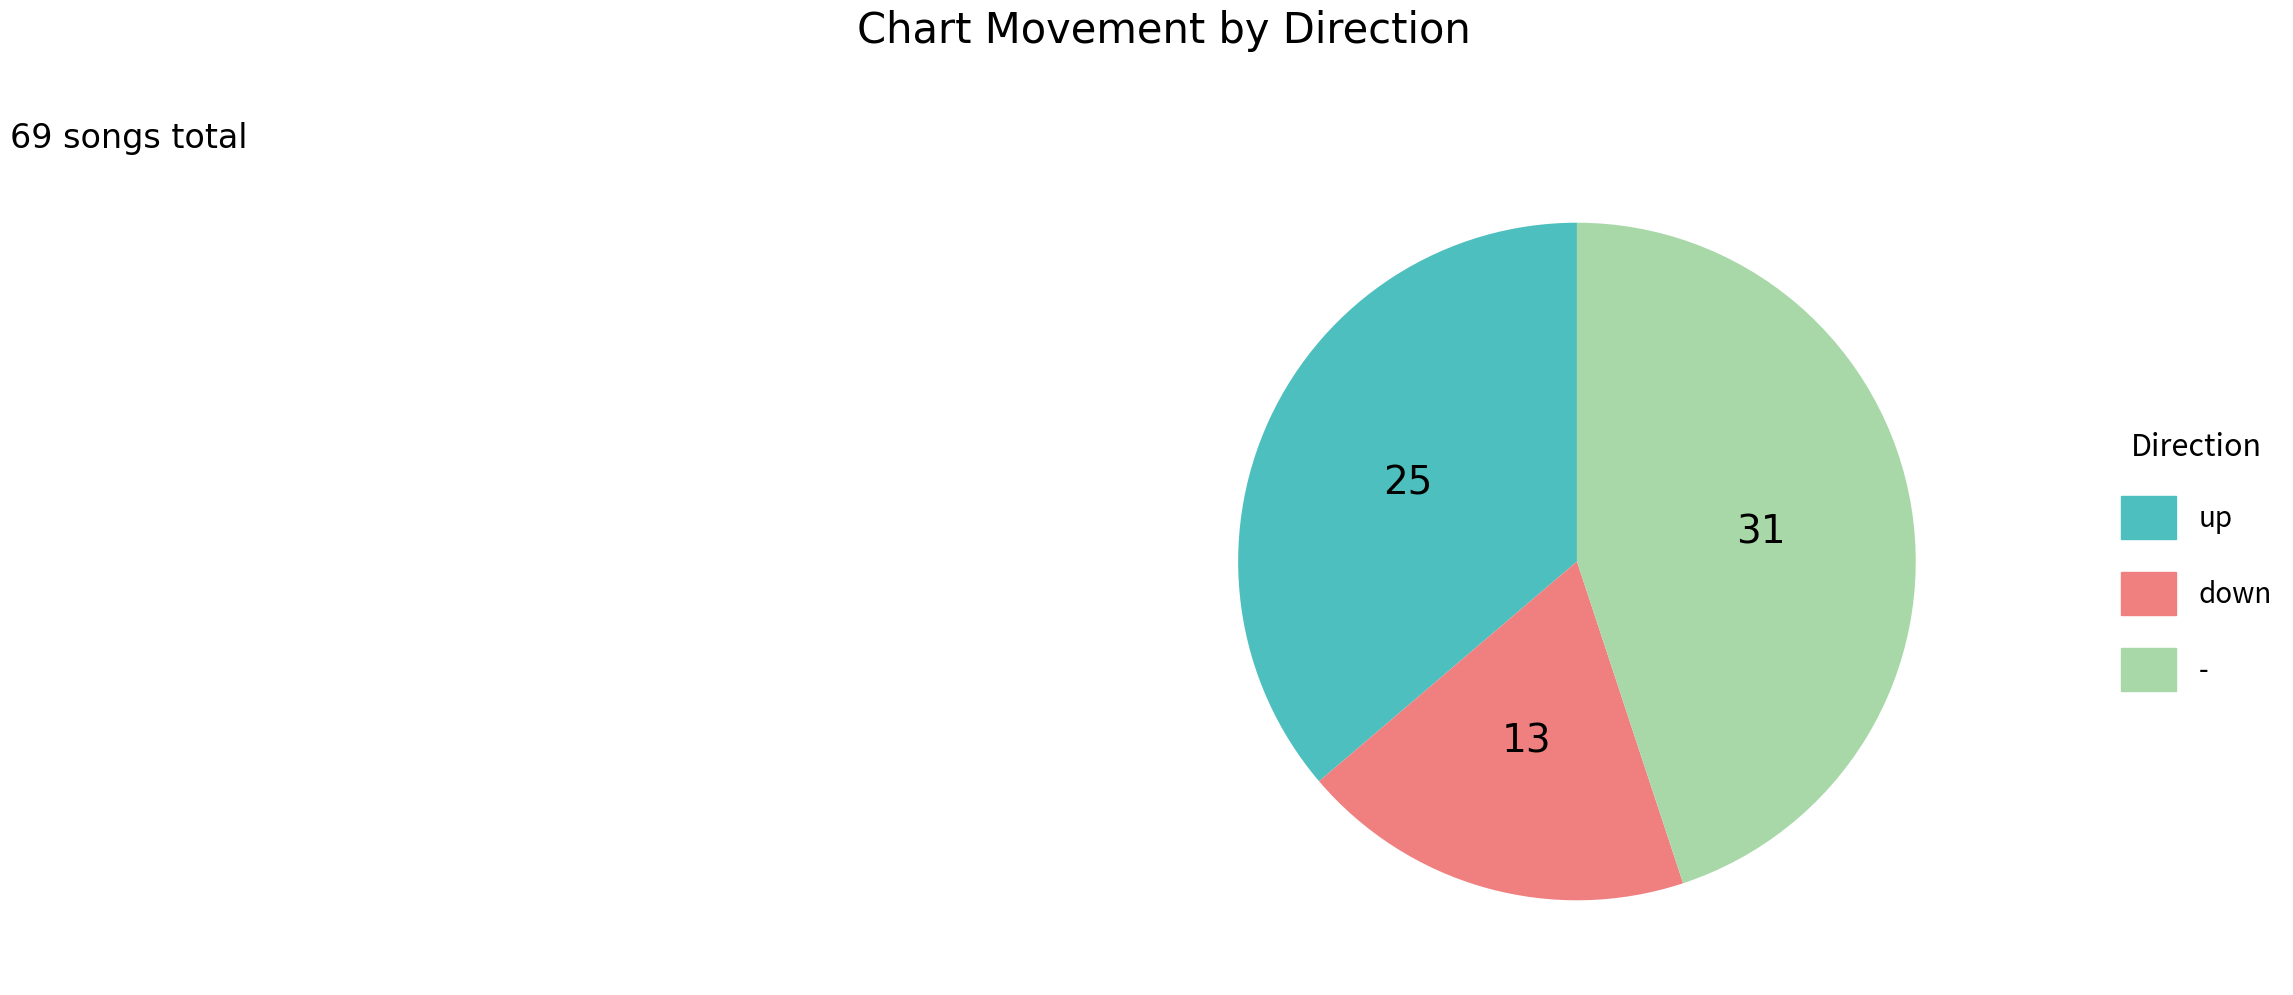

Combined, do - and up account for over 50%?

Yes